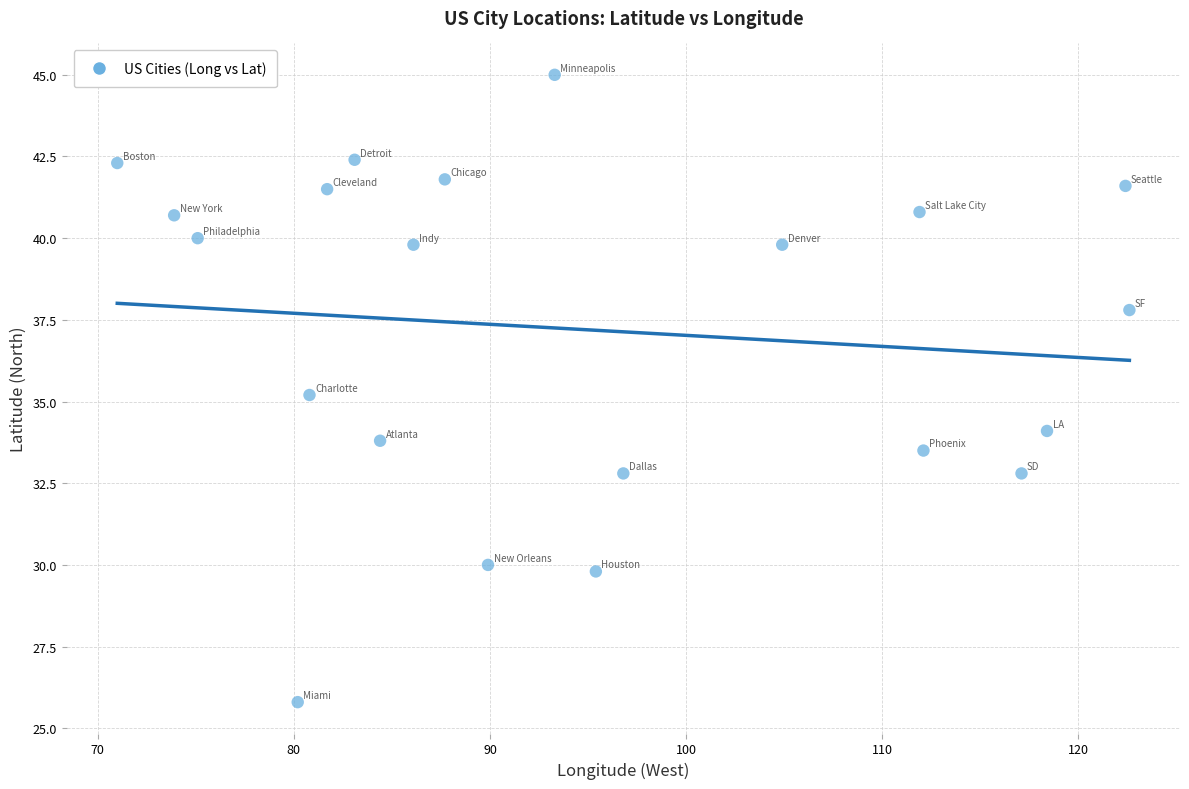

What is the range of Y values (max minus min)?

19.2